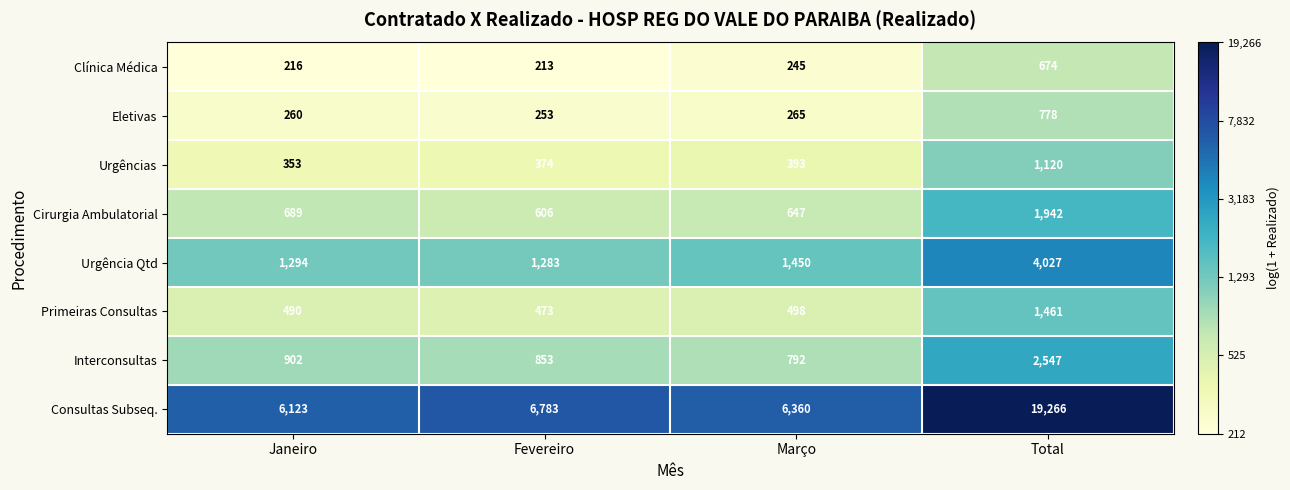

At which category is the sum across all series the highest?

Total